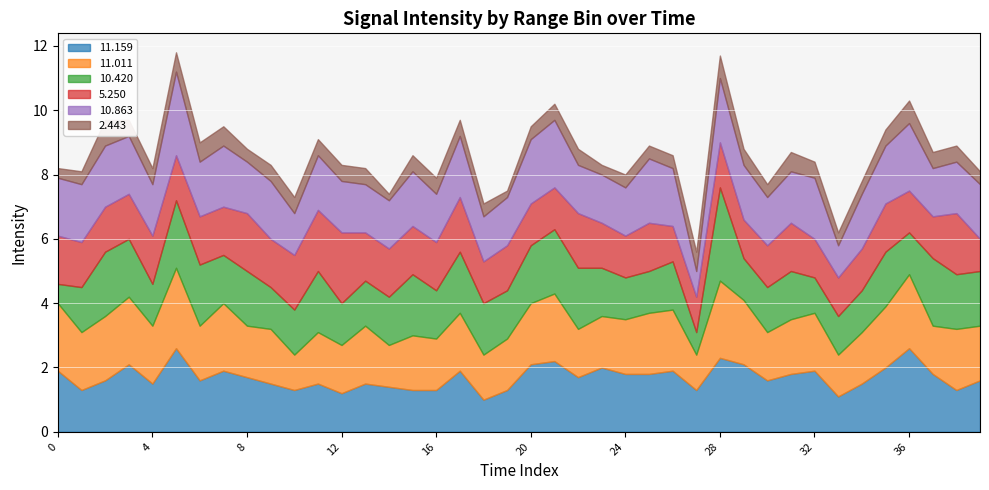

What is the minimum value shown in the chart?

0.2